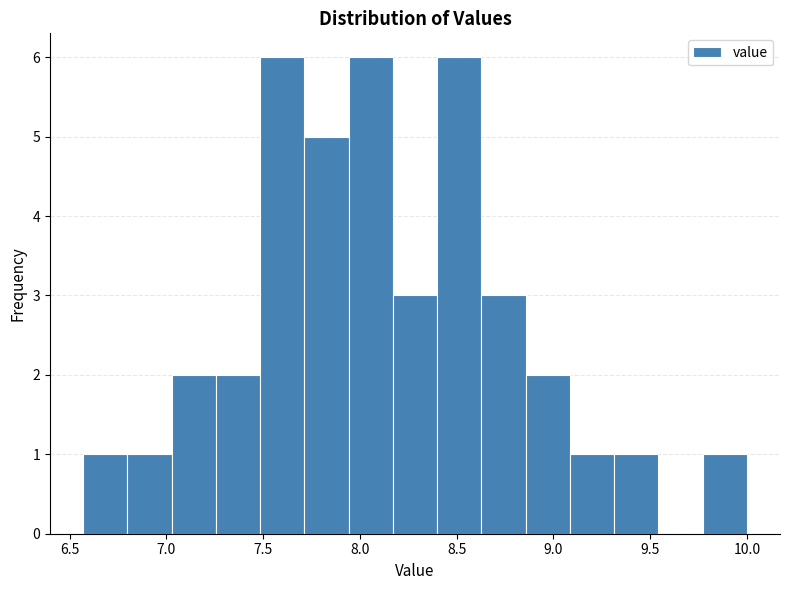

Reading left to right, transcribe this chart: for each bar, give the range it covers on the x-axis and its height. Neither the bar edges nor the heights are printed on the chart, so give them approximately, as read against the axes.

6.55 to 6.80: 1
6.80 to 7.05: 1
7.05 to 7.25: 2
7.25 to 7.50: 2
7.50 to 7.70: 6
7.70 to 7.95: 5
7.95 to 8.15: 6
8.15 to 8.40: 3
8.40 to 8.65: 6
8.65 to 8.85: 3
8.85 to 9.10: 2
9.10 to 9.30: 1
9.30 to 9.55: 1
9.55 to 9.75: 0
9.75 to 10.00: 1